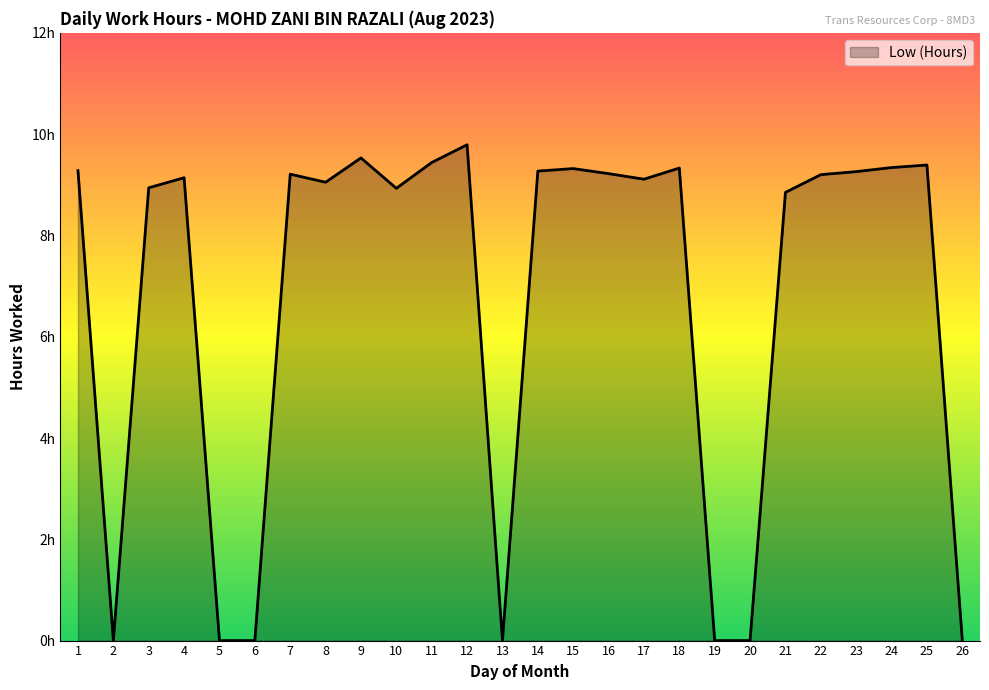

How many interior local peaks (higher than both neighbors) does the data have?

7